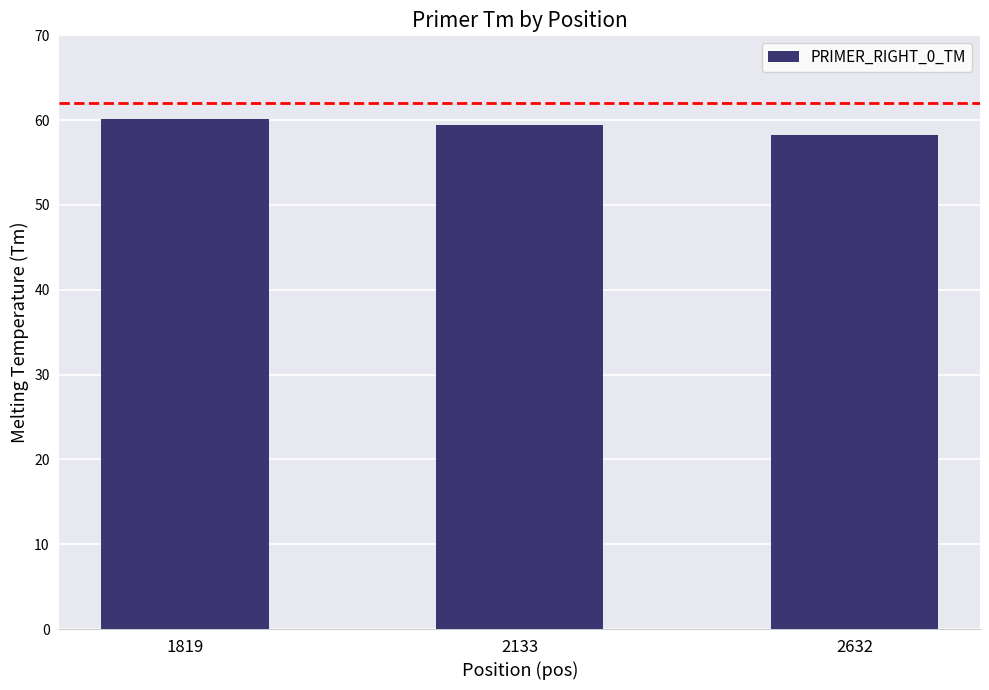

What is the average value?

59.3